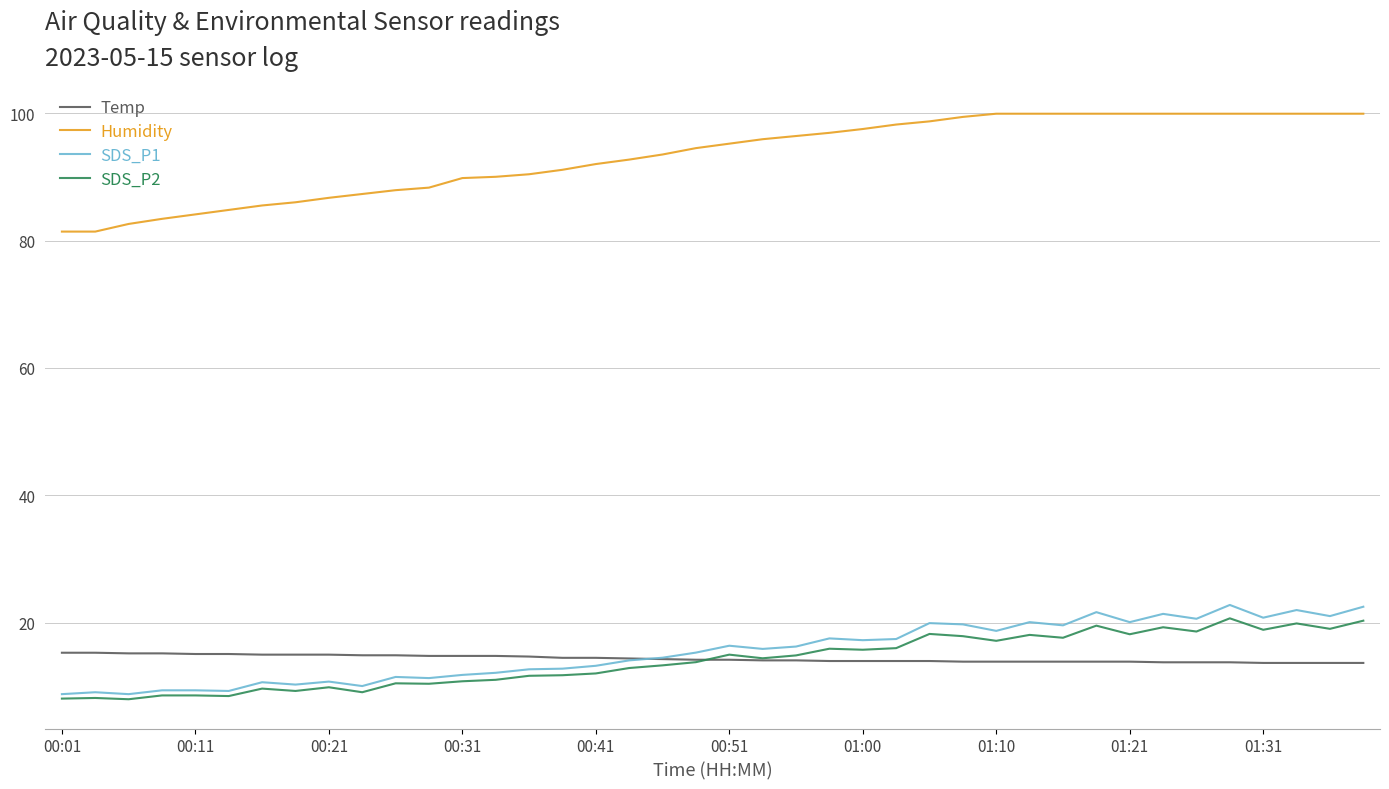

What is the difference between the maximum and second lowest values in the Humidity series?

18.5